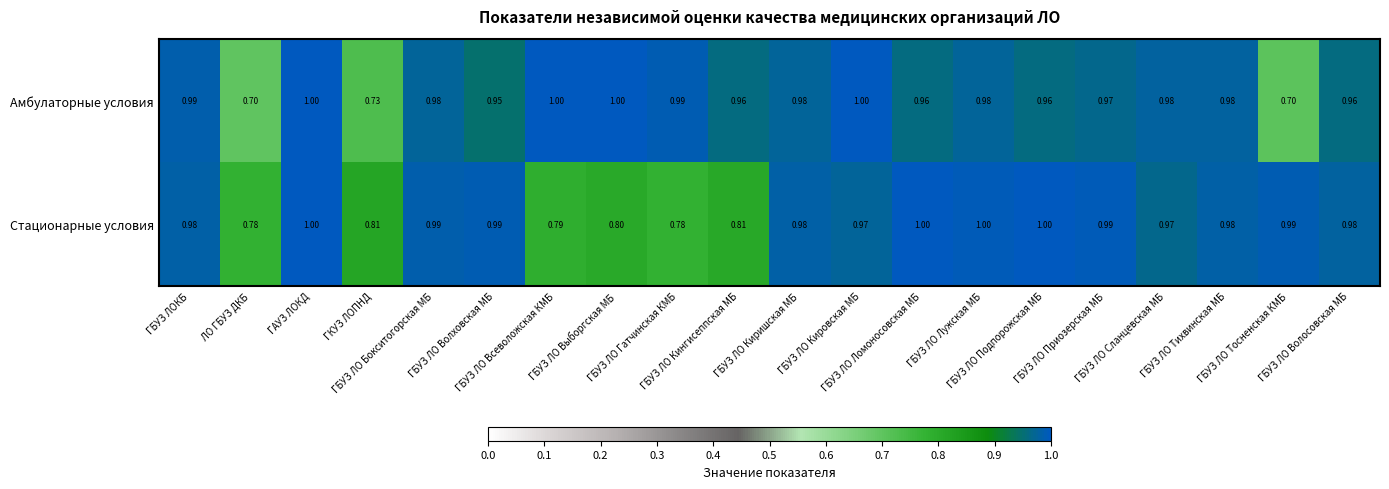

Which series has the largest total across all categories?

Амбулаторные условия